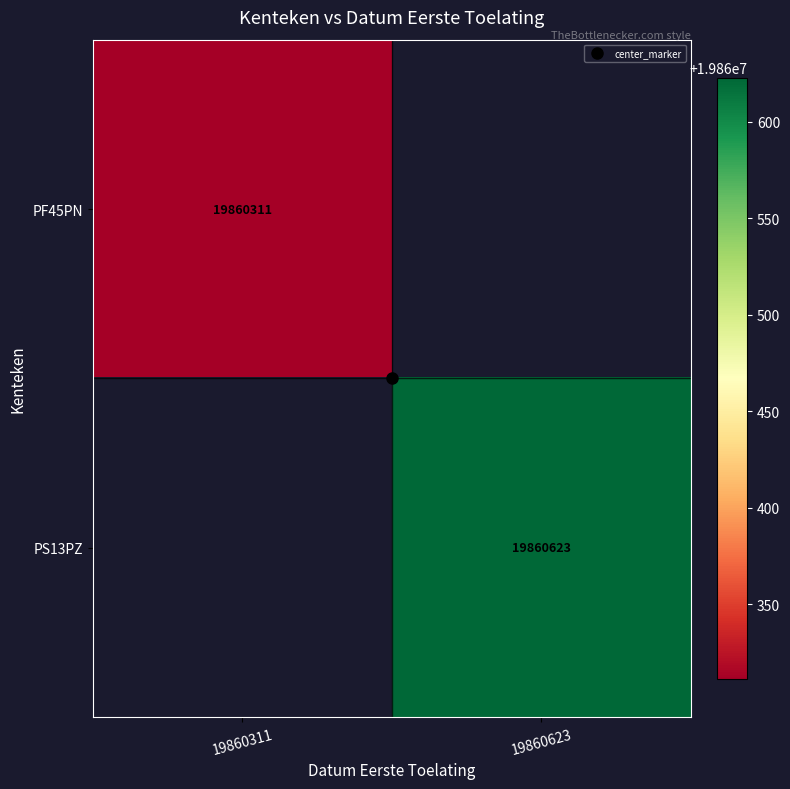

Rank the categories by PF45PN value from highest to lowest.

19860311, 19860623